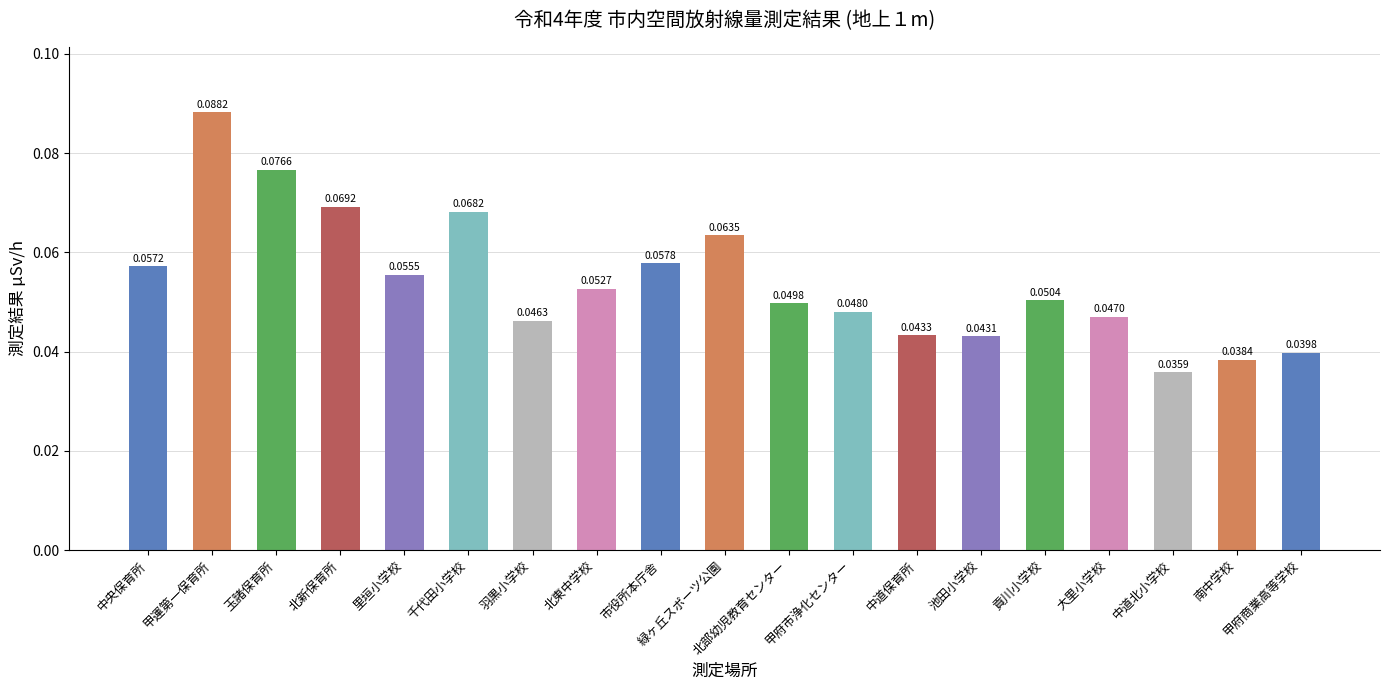

How many values are between 0 and 1?

19